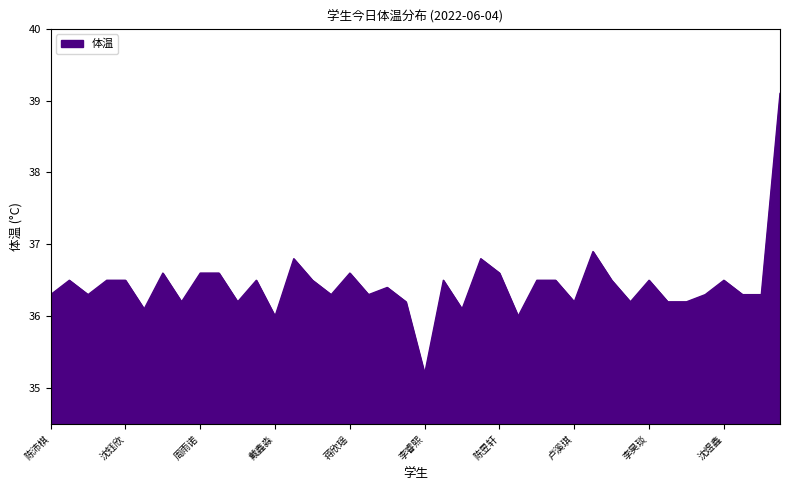

How many lines are shown in the chart?

1